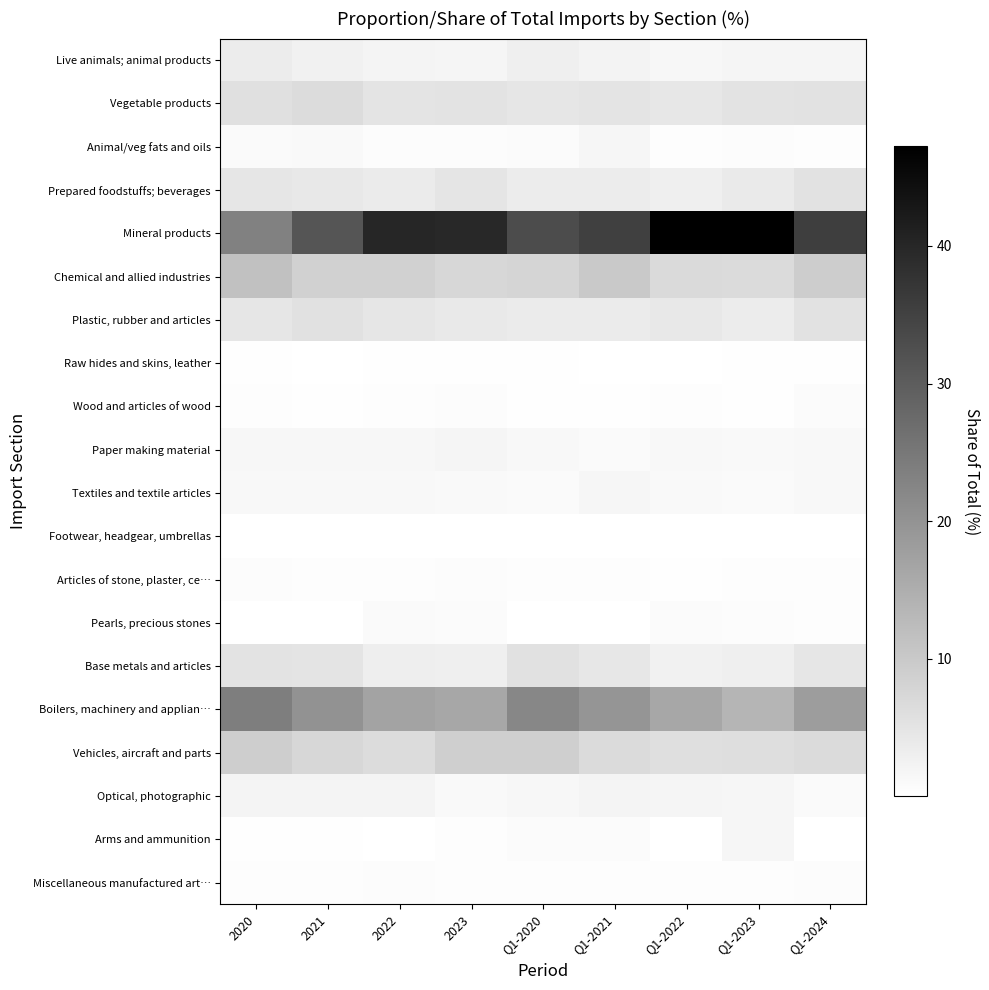

What is the spread (max minus min) of values at 2022?

40.0